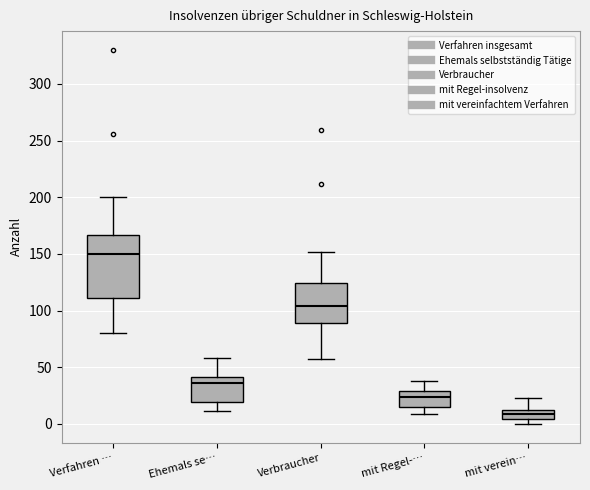

Reading left to right, read every box against the y-axis: the position of its median line, the range the box covers, and the ends of its whiskers. The values are not printed on the chart, so give them approximately, as read against the axis.

Verfahren …: median 150, box 110 to 165, whiskers 80 to 200
Ehemals se…: median 35, box 20 to 40, whiskers 10 to 60
Verbraucher: median 105, box 90 to 125, whiskers 55 to 150
mit Regel-…: median 25, box 15 to 30, whiskers 10 to 40
mit verein…: median 10, box 5 to 15, whiskers 0 to 25